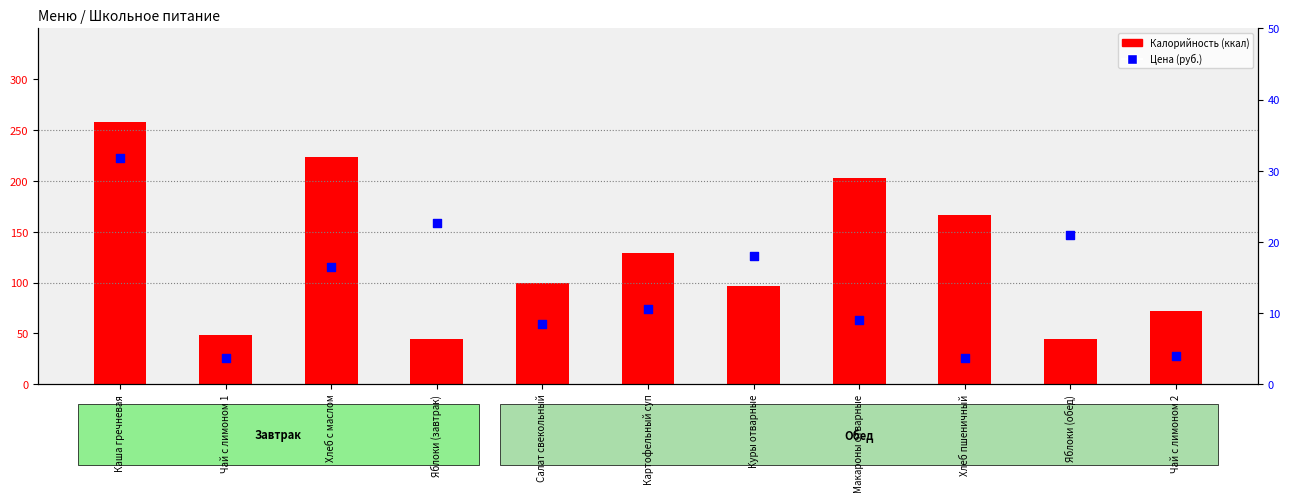

Which series reaches the minimum Y coordinate?

Цена (руб.)